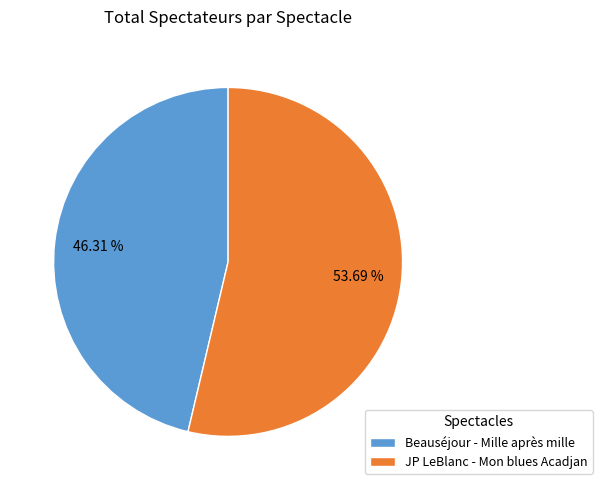

True or false: JP LeBlanc - Mon blues Acadjan accounts for 54% of the total.

True